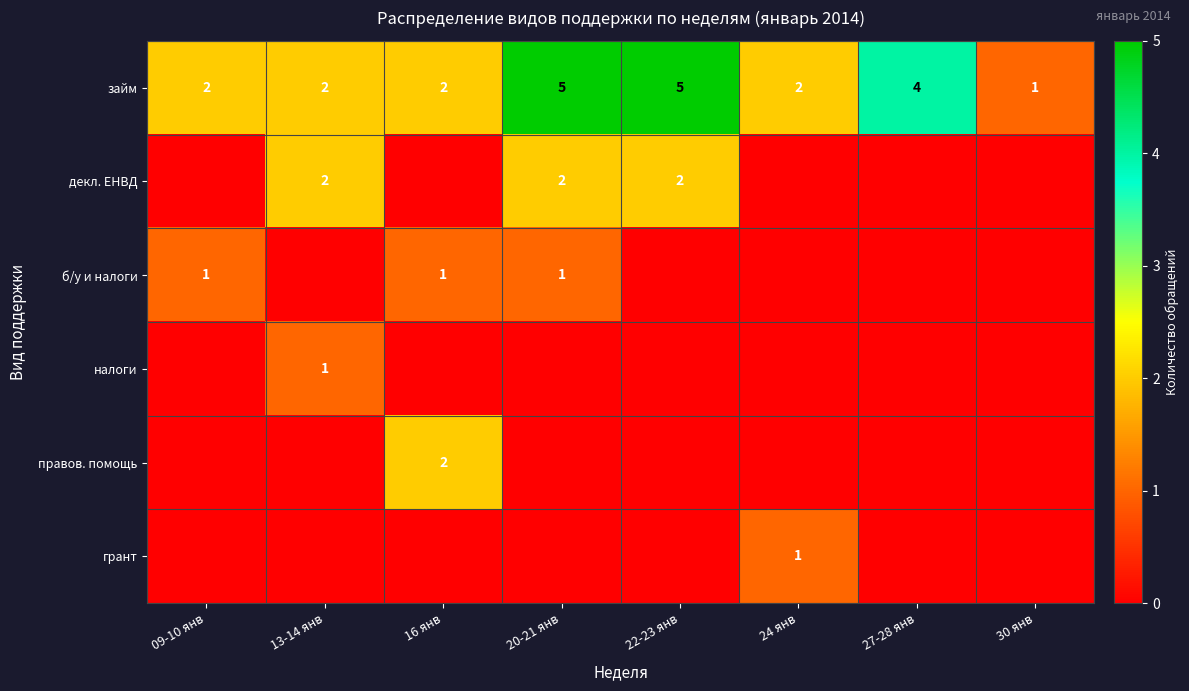

What is the maximum value shown in the chart?

5